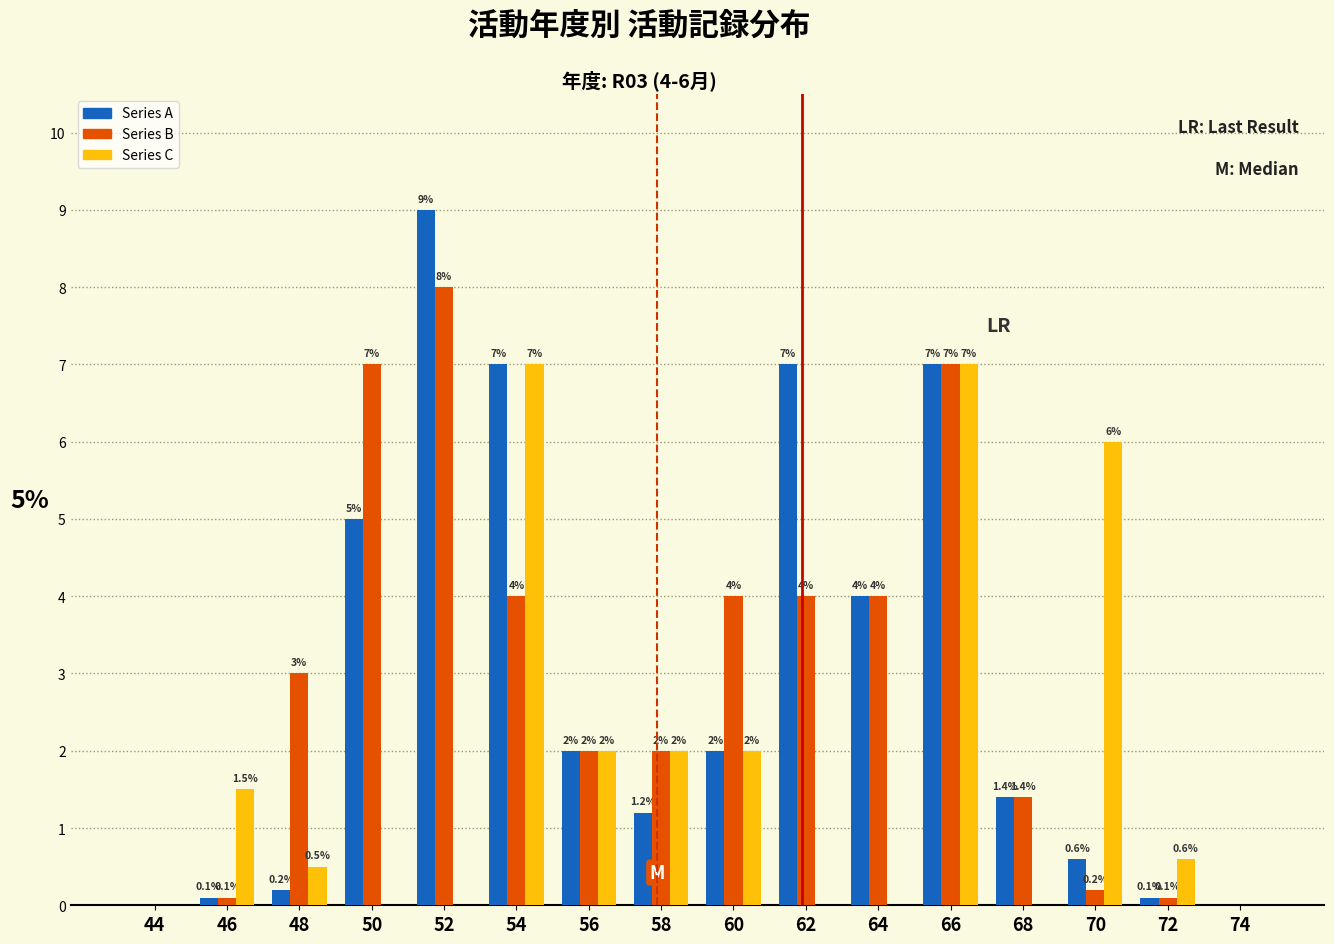

Reading right to left, list all the values displayed in this chart.

Series A: 74=0.0	72=0.1	70=0.6	68=1.4	66=7.0	64=4.0	62=7.0	60=2.0	58=1.2	56=2.0	54=7.0	52=9.0	50=5.0	48=0.2	46=0.1	44=0.0
Series B: 74=0.0	72=0.1	70=0.2	68=1.4	66=7.0	64=4.0	62=4.0	60=4.0	58=2.0	56=2.0	54=4.0	52=8.0	50=7.0	48=3.0	46=0.1	44=0.0
Series C: 74=0.0	72=0.6	70=6.0	68=0.0	66=7.0	64=0.0	62=0.0	60=2.0	58=2.0	56=2.0	54=7.0	52=0.0	50=0.0	48=0.5	46=1.5	44=0.0